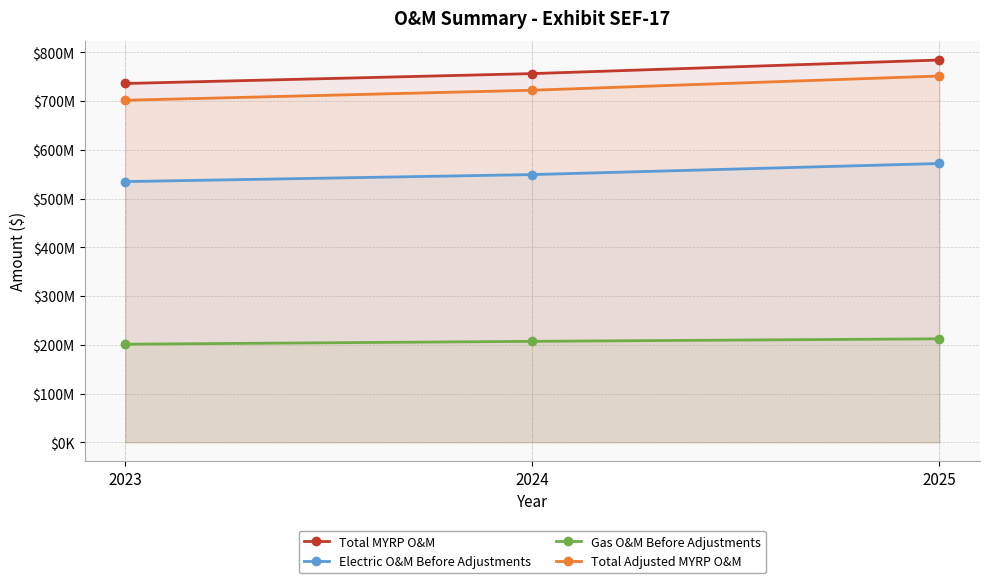

At which category is the sum across all series the highest?

2025